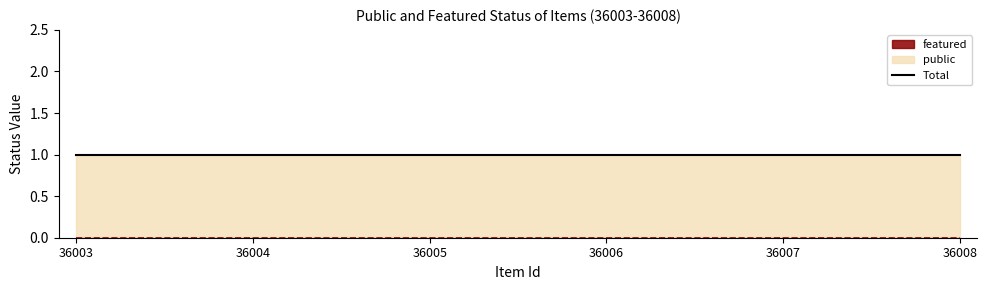

Reading left to right, transcribe all the data shown in this chart.

public: 36003=1	36004=1	36005=1	36006=1	36007=1	36008=1
featured: 36003=0	36004=0	36005=0	36006=0	36007=0	36008=0